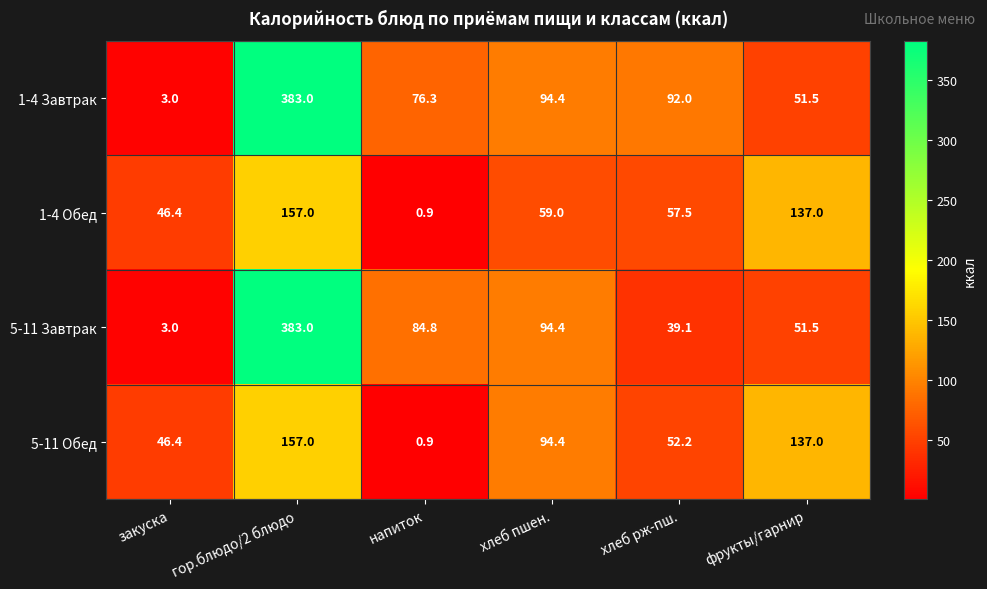

Reading right to left, list all the values displayed in this chart.

1-4 Завтрак: 51.5	92.0	94.4	76.3	383.0	3.0
1-4 Обед: 137.0	57.5	59.0	0.9	157.0	46.4
5-11 Завтрак: 51.5	39.1	94.4	84.8	383.0	3.0
5-11 Обед: 137.0	52.2	94.4	0.9	157.0	46.4